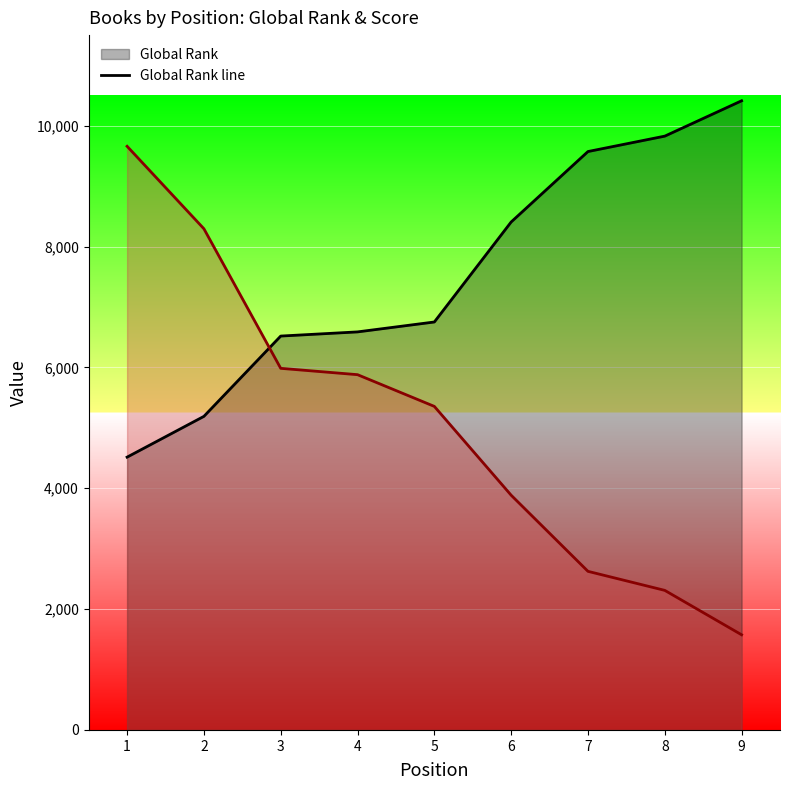

Reading left to right, extract all data points from this chart.

Global Rank line: 4515	5190	6519	6588	6752	8407	9573	9828	10413
Global Score line (×105): 9660	8295	5985	5880	5355	3885	2625	2310	1575